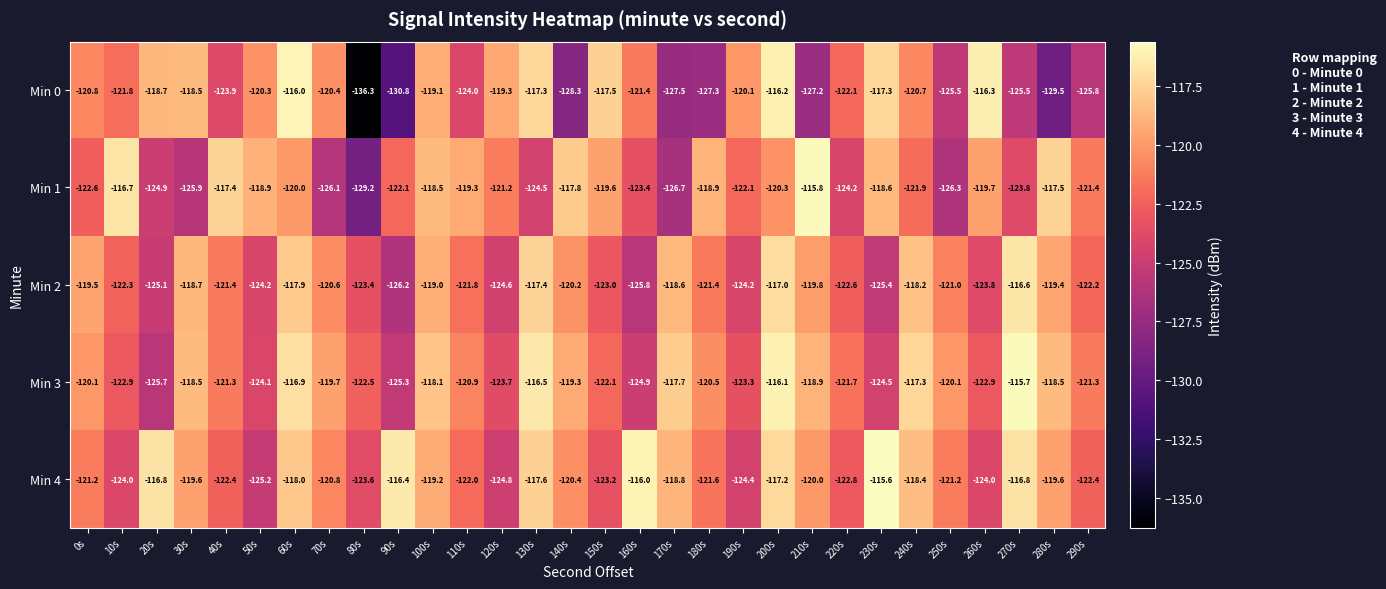

What is the average value of the Min 3 series?

-120.7